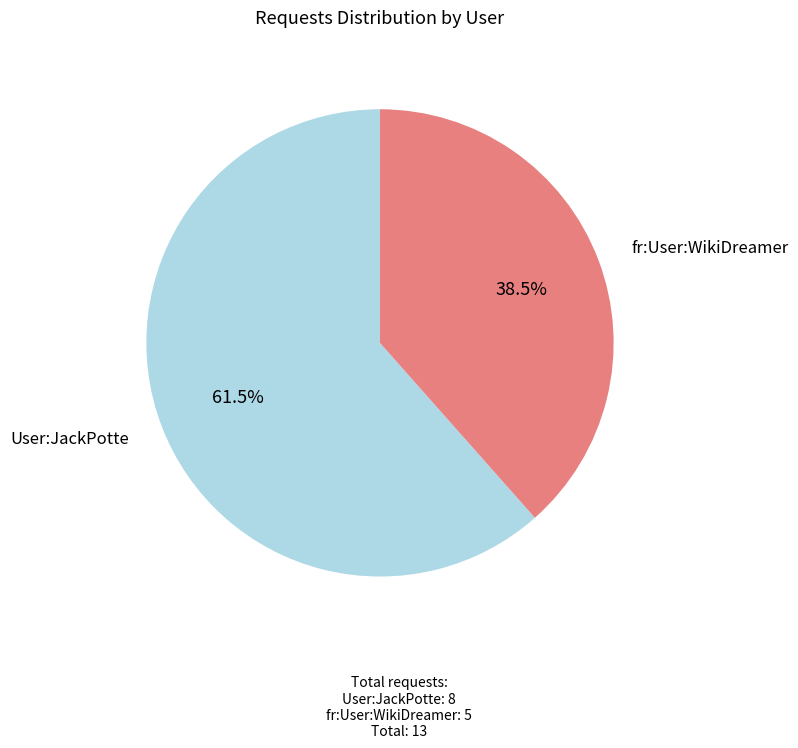

What is the ratio of the value at User:JackPotte to the value at fr:User:WikiDreamer?

1.6